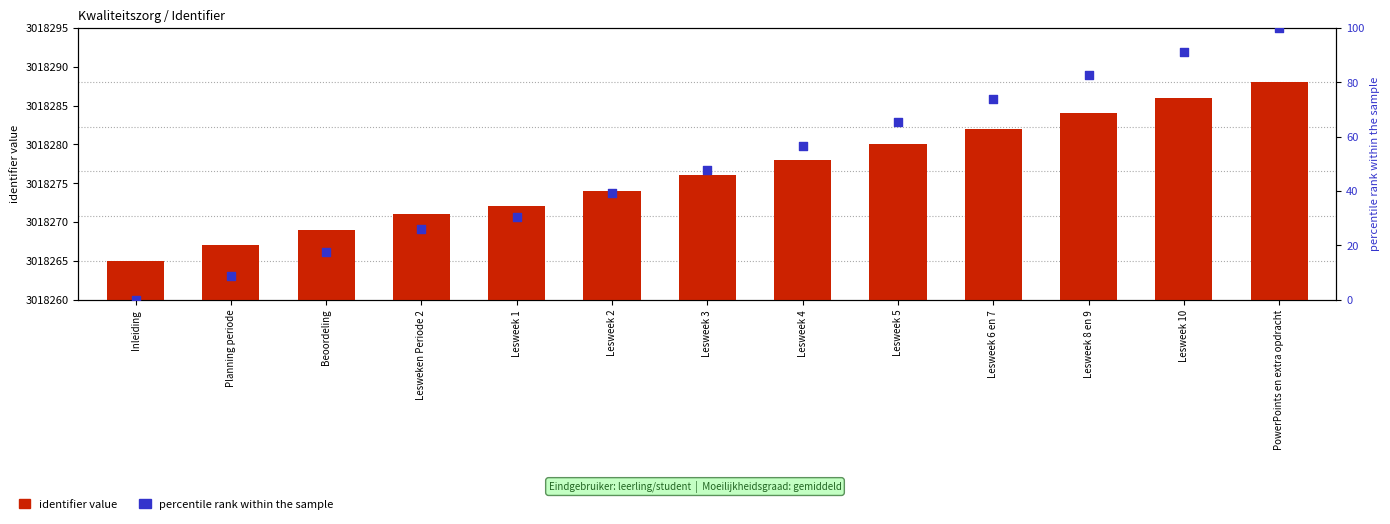

Which series has the largest total across all categories?

identifier value